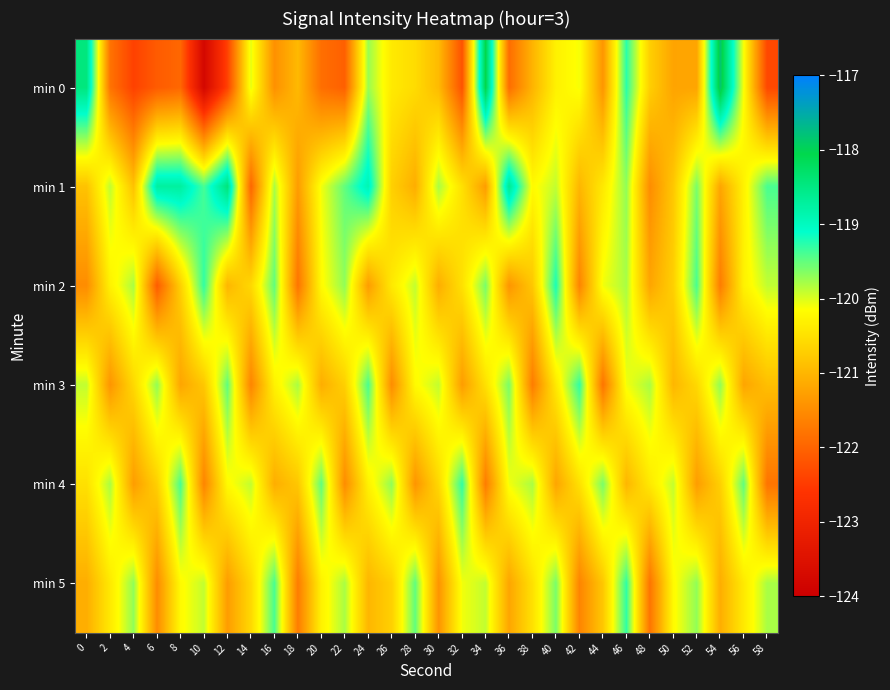

What is the greatest value displayed?

-117.8